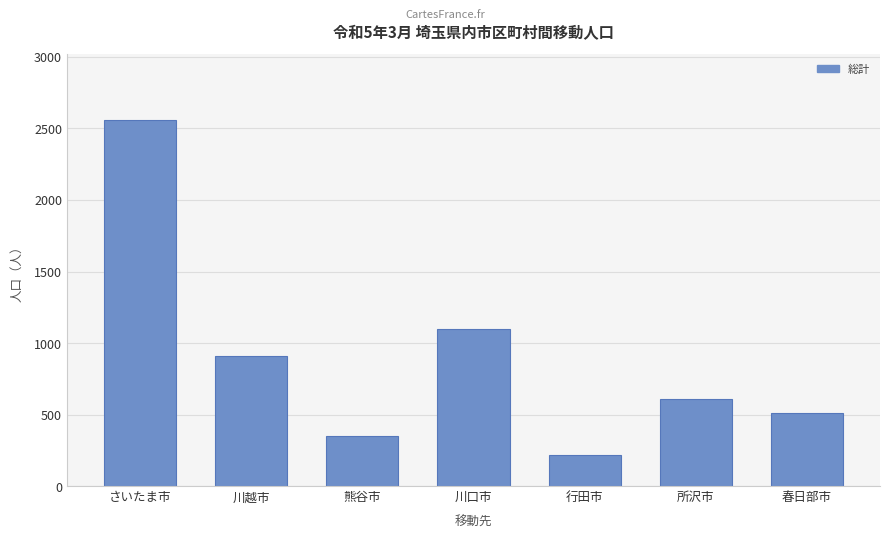

Reading right to left, extract all data points from this chart.

509	608	219	1100	351	907	2559